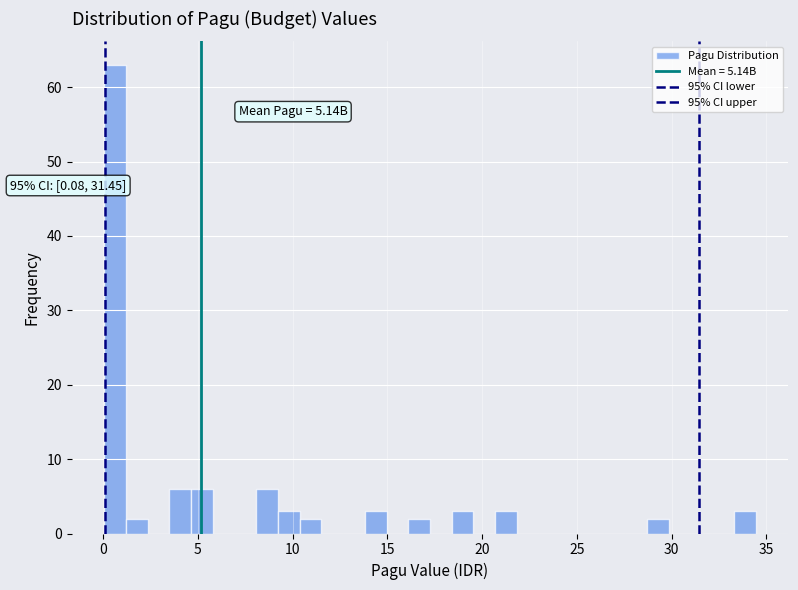

Read against the x-axis, roughly where is the centre of the tallest bar?

0.5